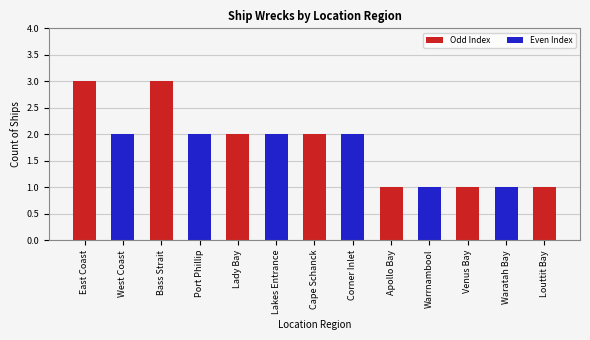

What is the sum of the values at Lakes Entrance and Corner Inlet?

4